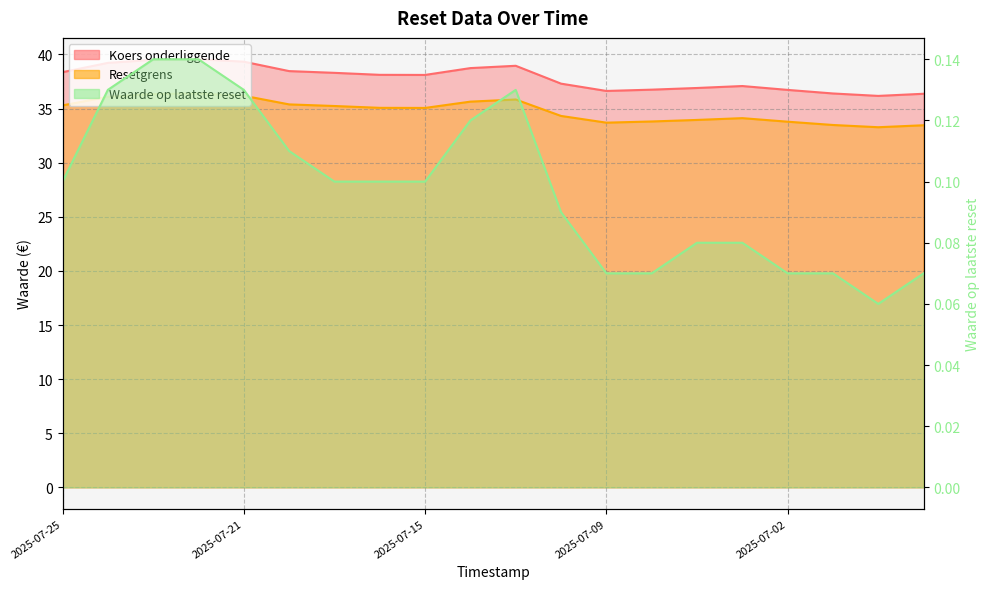

What is the value of the Waarde op laatste reset point at the 16th from the left?

0.1